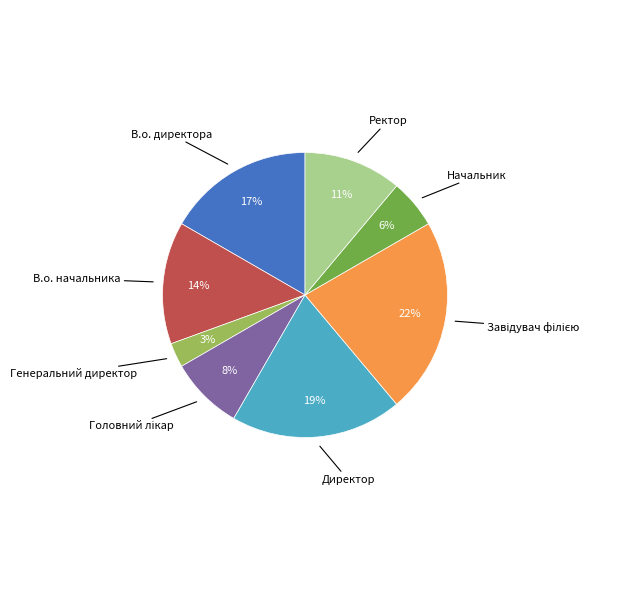

To the nearest percent, what is the average slice percentage?

12%